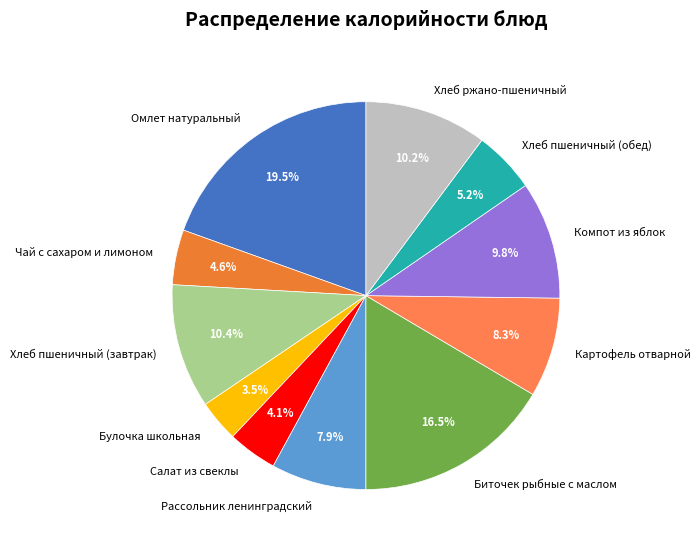

Is it true that Рассольник ленинградский is 23% of the pie?

False